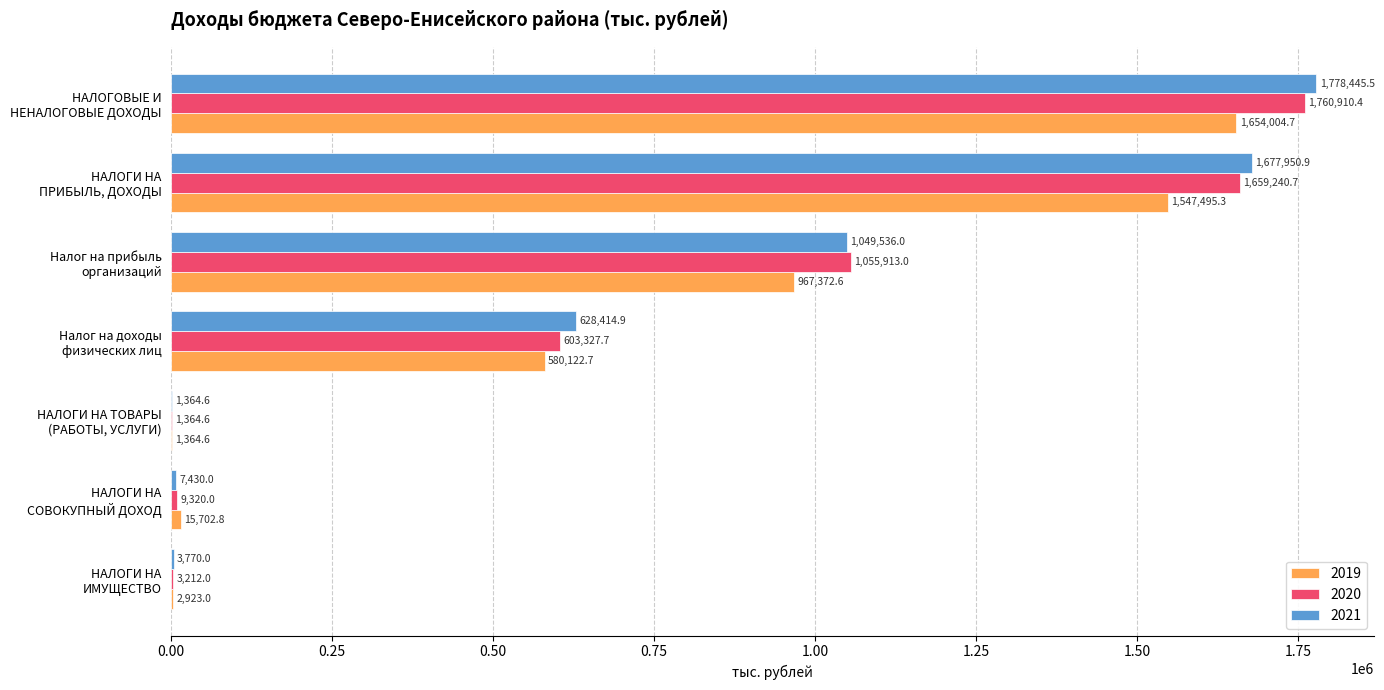

Which series has the largest total across all categories?

2021